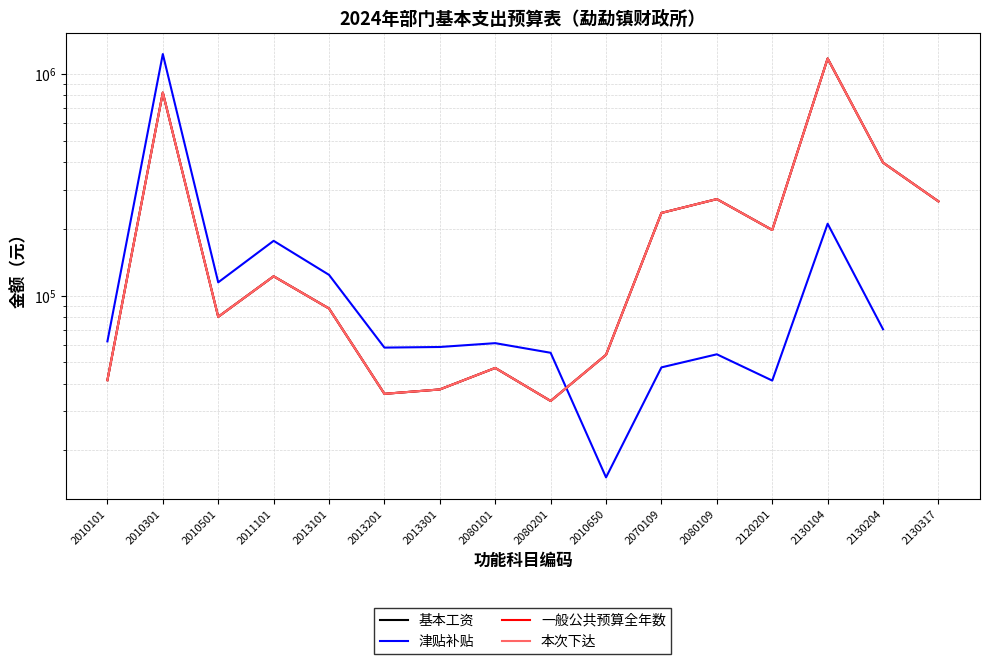

Which series has the widest spread of values?

津贴补贴